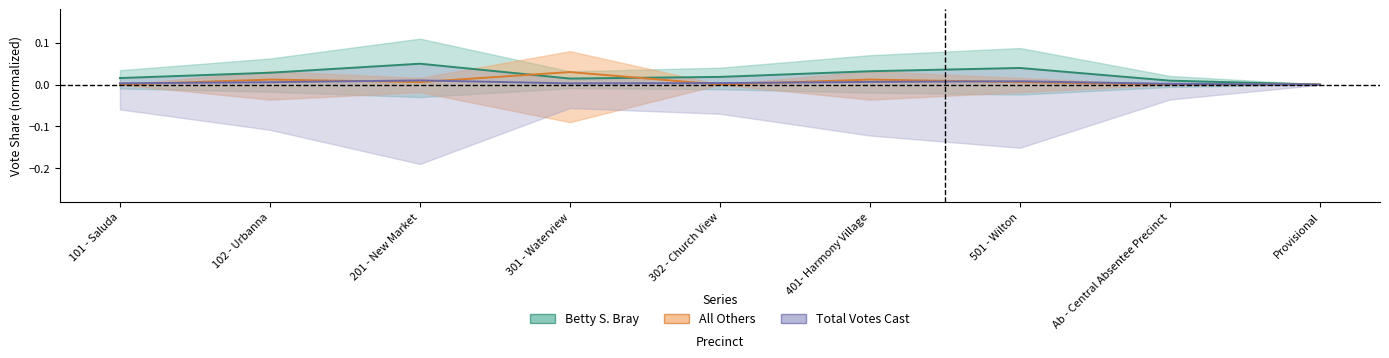

Where is the first local maximum for All Others?

102 - Urbanna